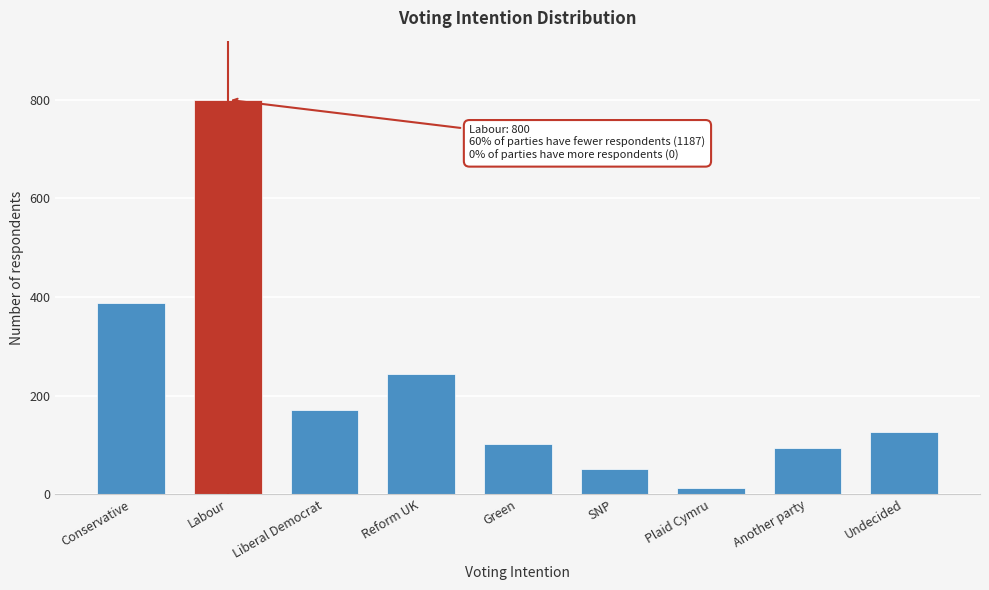

Reading right to left, transcribe all the data shown in this chart.

127	94	12	50	102	244	171	800	387